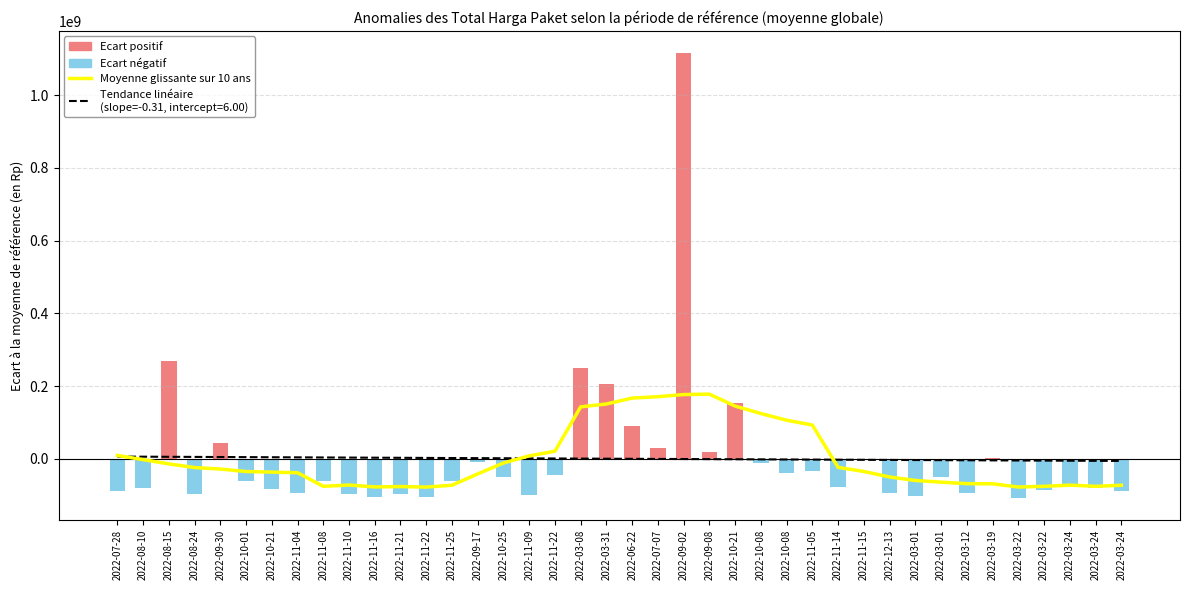

Which category has the lowest value across all series?

2022-11-22